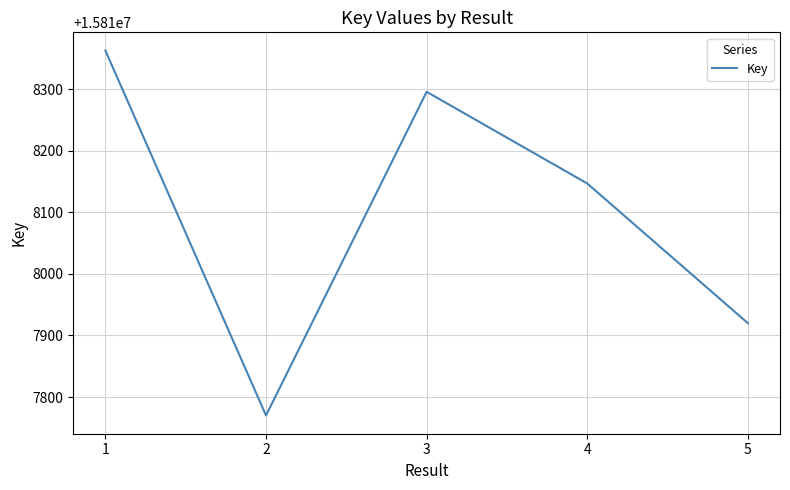

What is the minimum value shown in the chart?

15817770